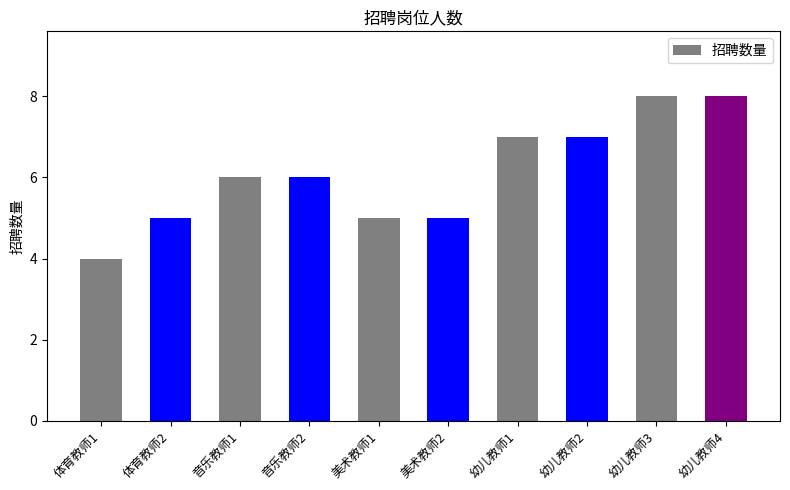

What is the difference between the maximum and minimum values?

4